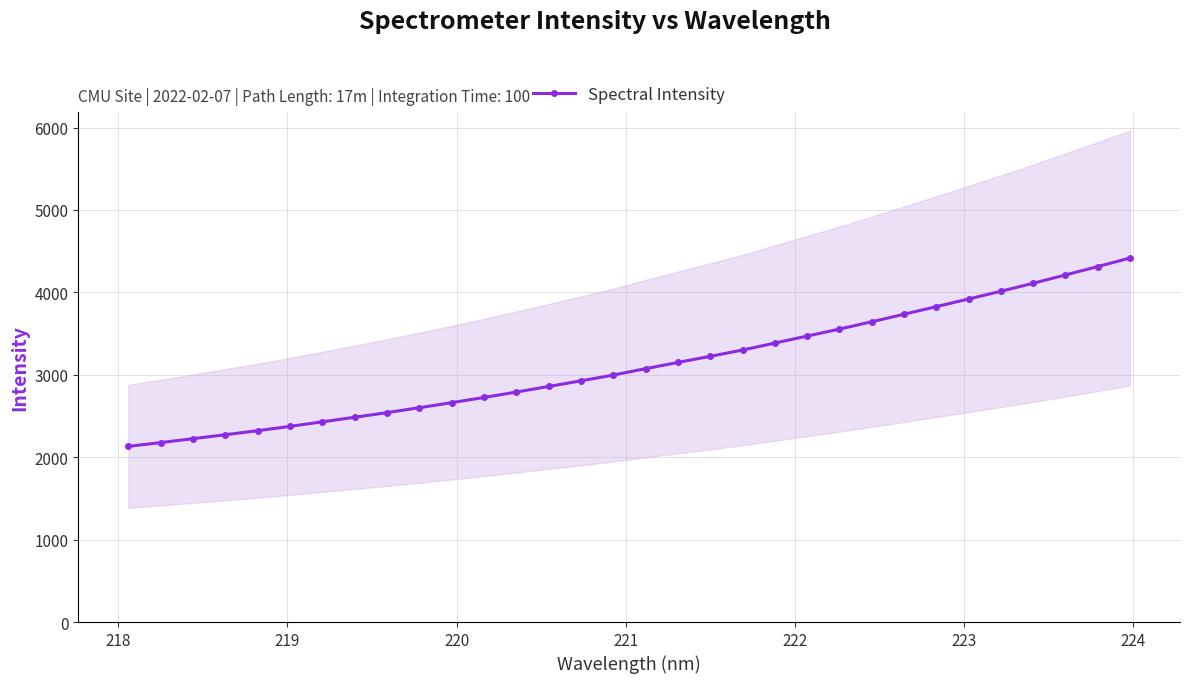

What is the lowest value of the Spectral Intensity series?

2131.6